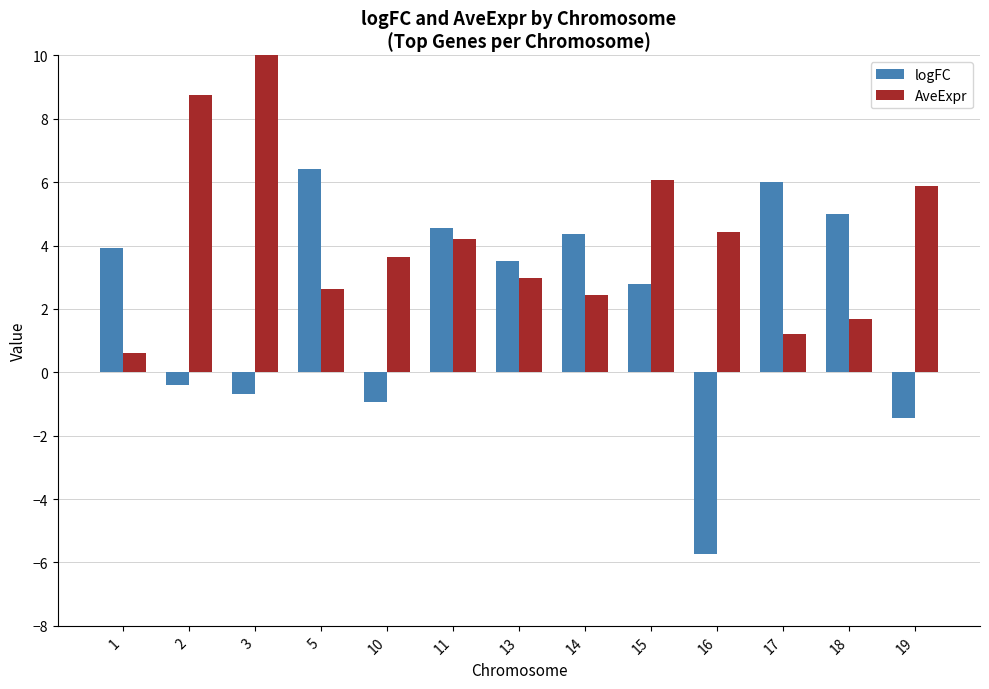

How many values in the logFC series exceed 3?

7